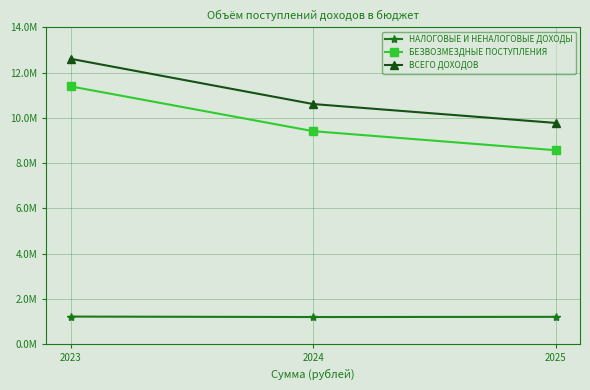

What is the difference between the highest and lowest values at 2025?

8573024.0